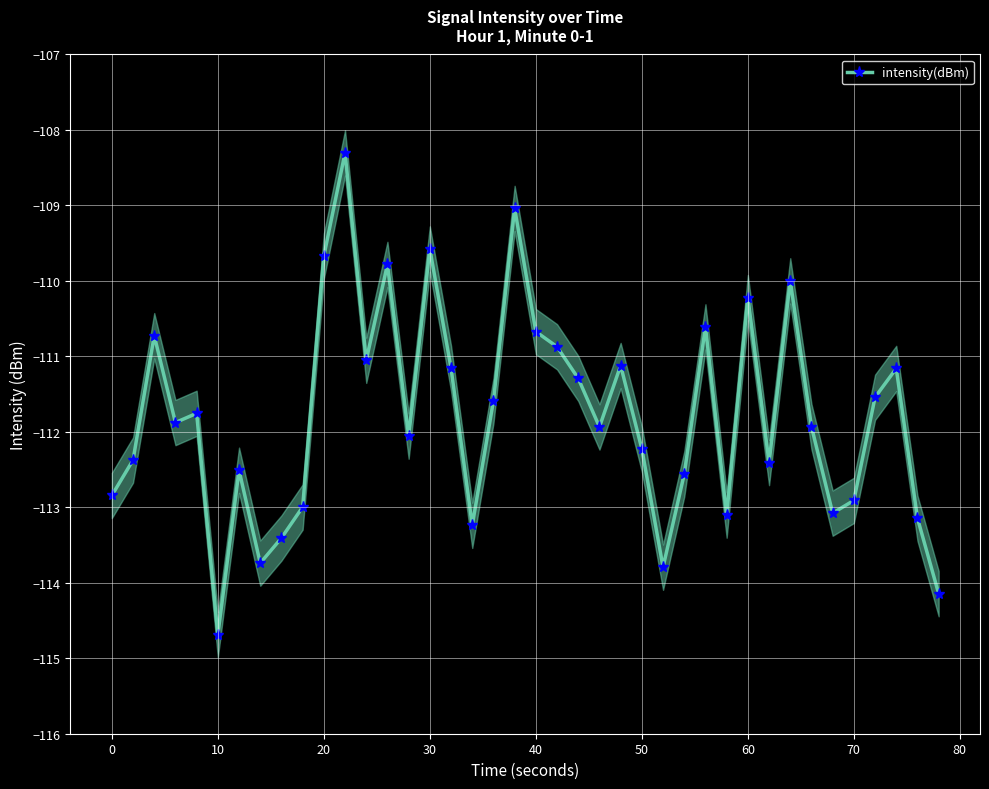

Is this an area chart (filled region under the line)?

No